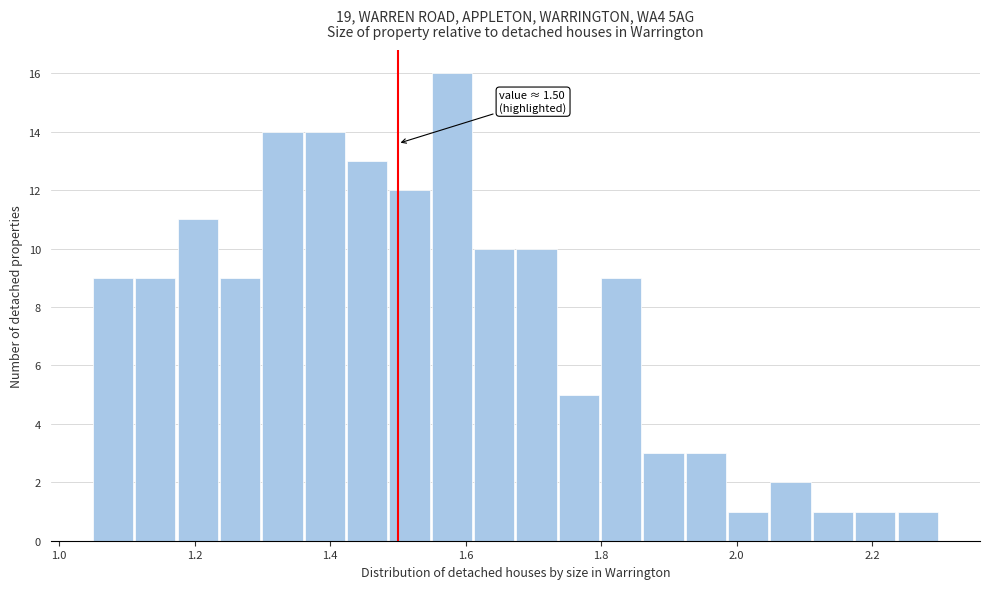

Read against the x-axis, roughly where is the centre of the tallest bar?

1.58